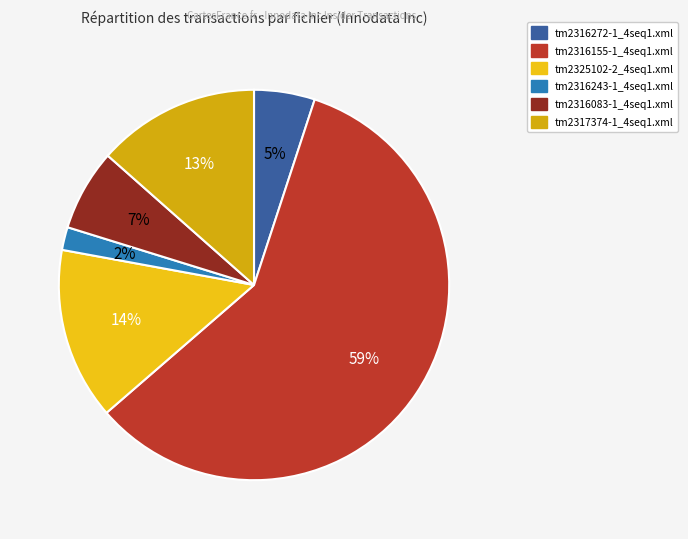

Is tm2316155-1_4seq1.xml the majority of the pie?

Yes